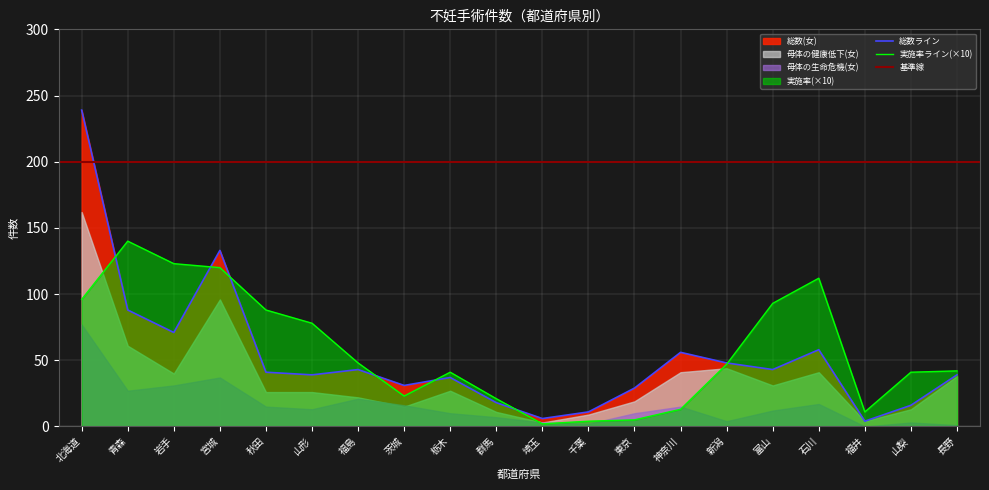

What is the average value of the 総数(女) series?

52